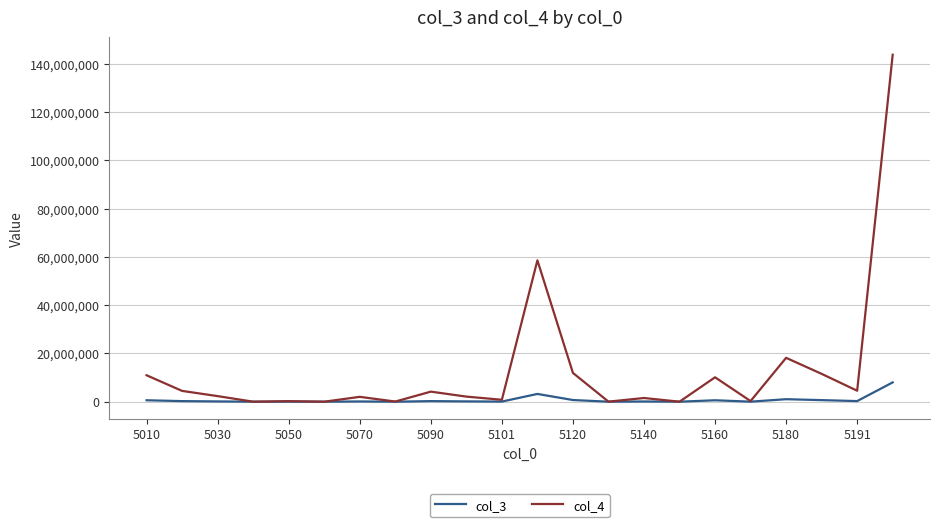

What is the greatest value displayed?

143764211